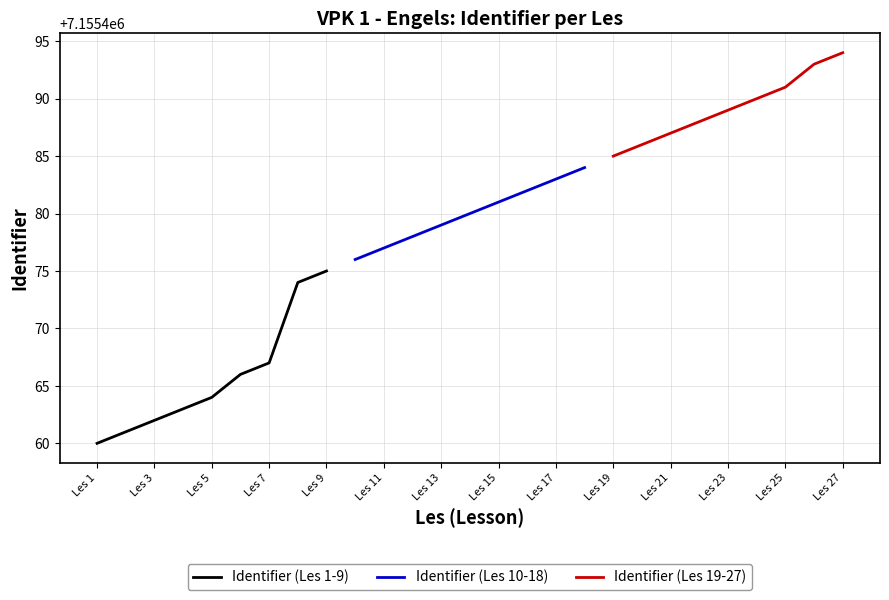

What is the highest value of the Identifier (Les 1-9) series?

7155475